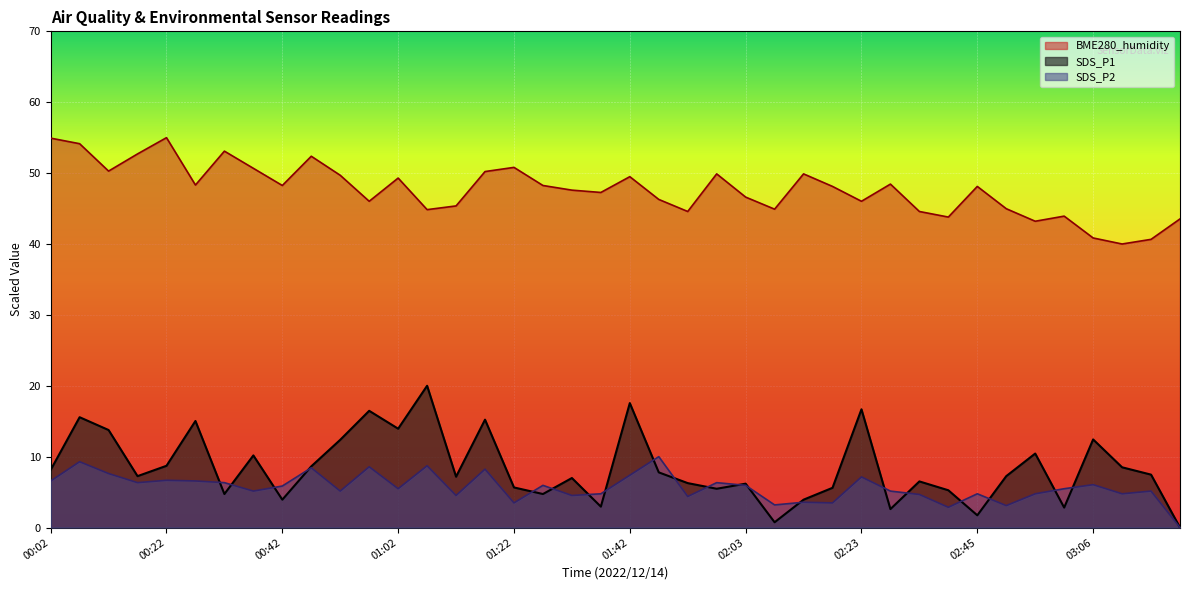

Which series changed the most between 00:52 and 01:22?

SDS_P1